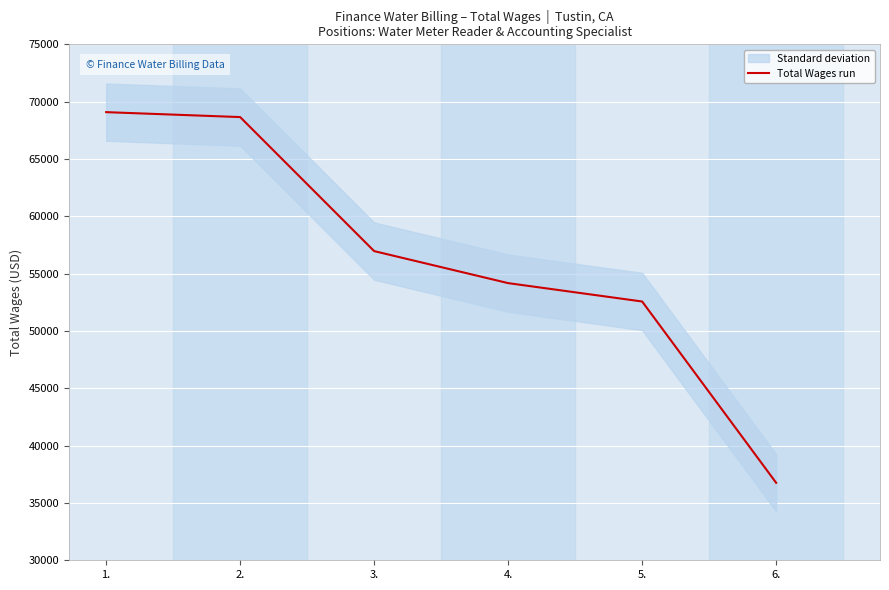

The value of Total Wages run at 6. is 63626. True or false?

False